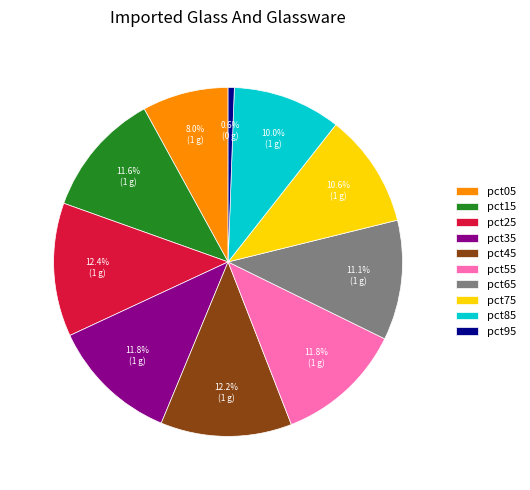

To the nearest percent, what percentage of the pie is pct35?

12%